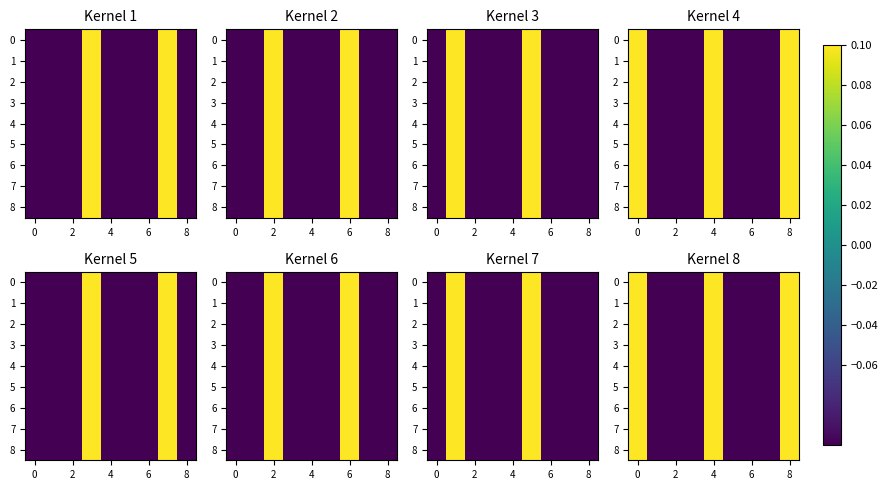

Is it true that 2 equals 0.0 at 4?

False